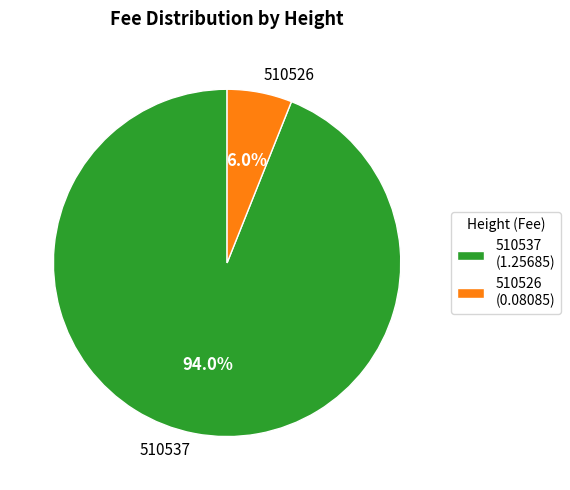

How many slices are in this pie chart?

2